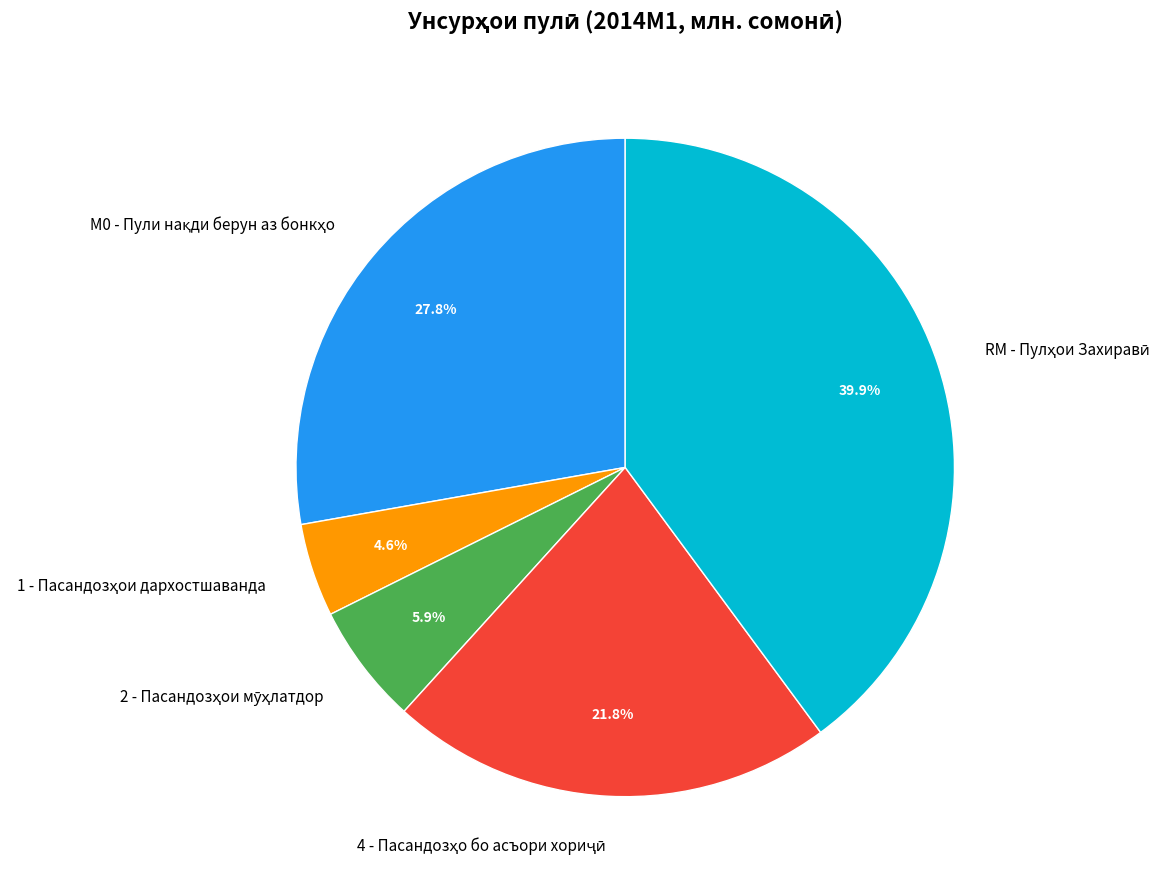

Does any single category account for the majority?

No